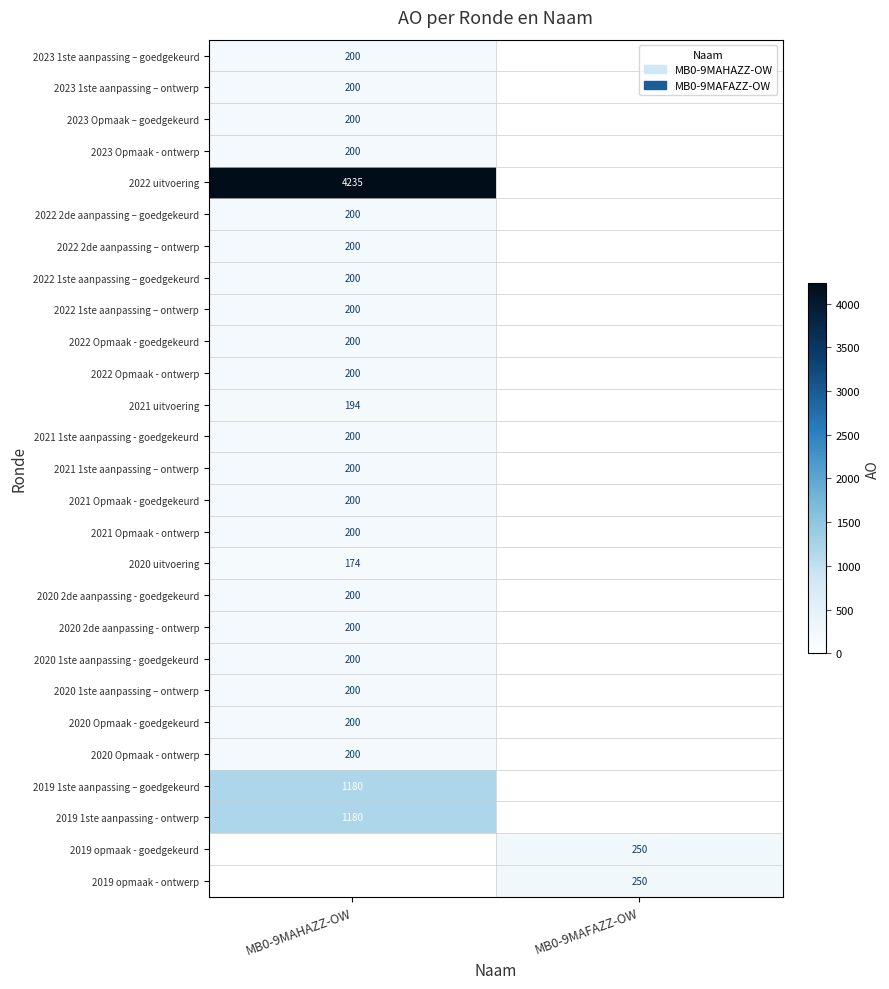

How many data points does each series have?

2